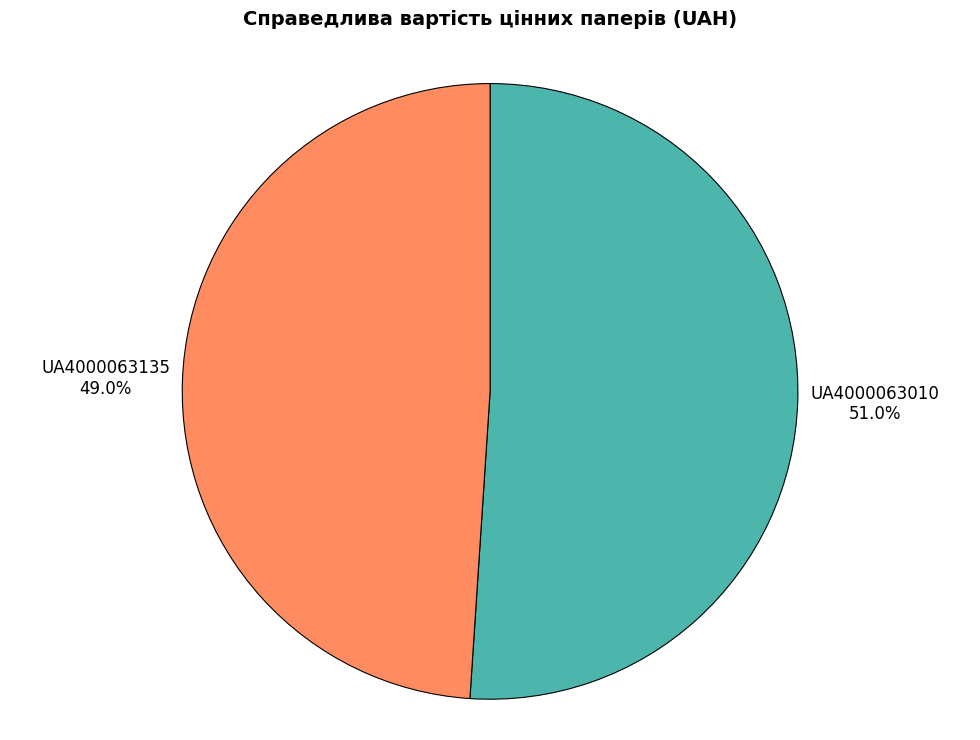

Approximately how many times larger is the value at UA4000063010 compared to UA4000063135?

1.0